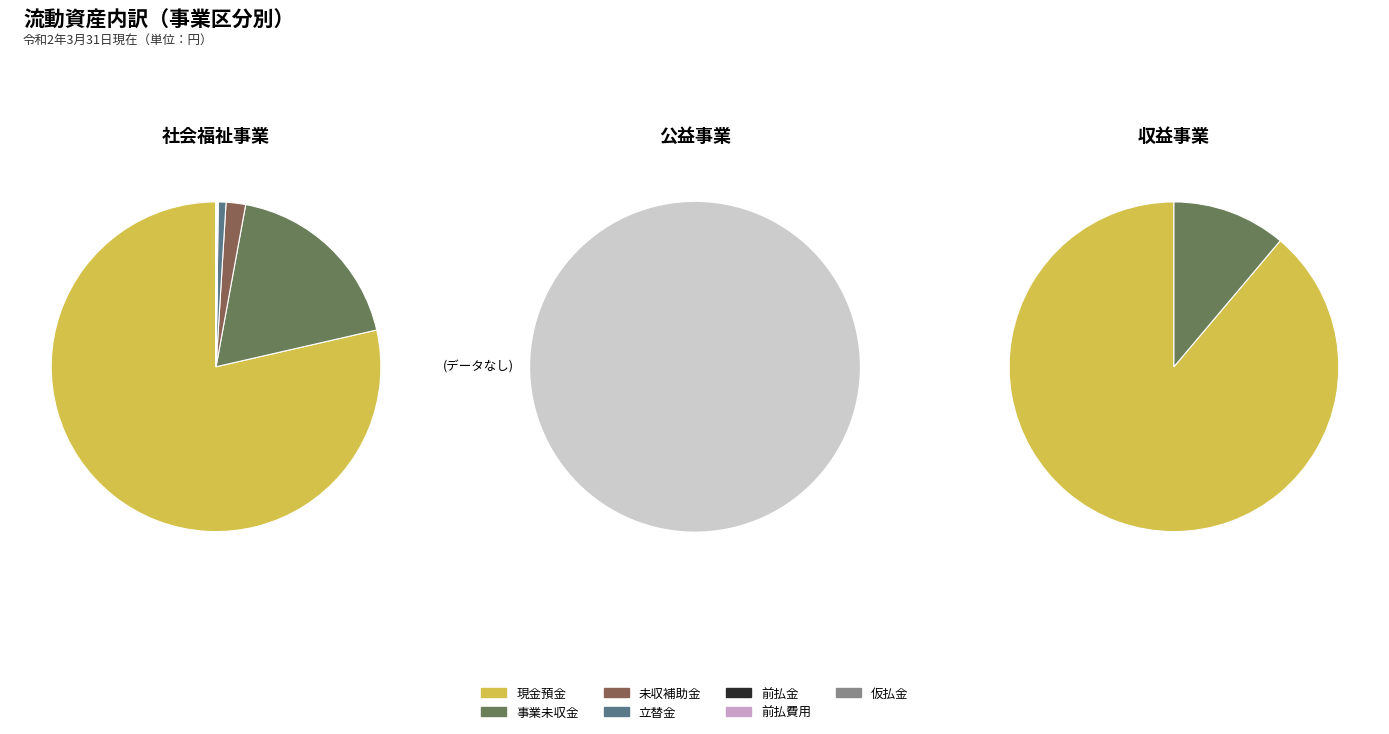

True or false: 流動資産 accounts for 14% of the total.

True